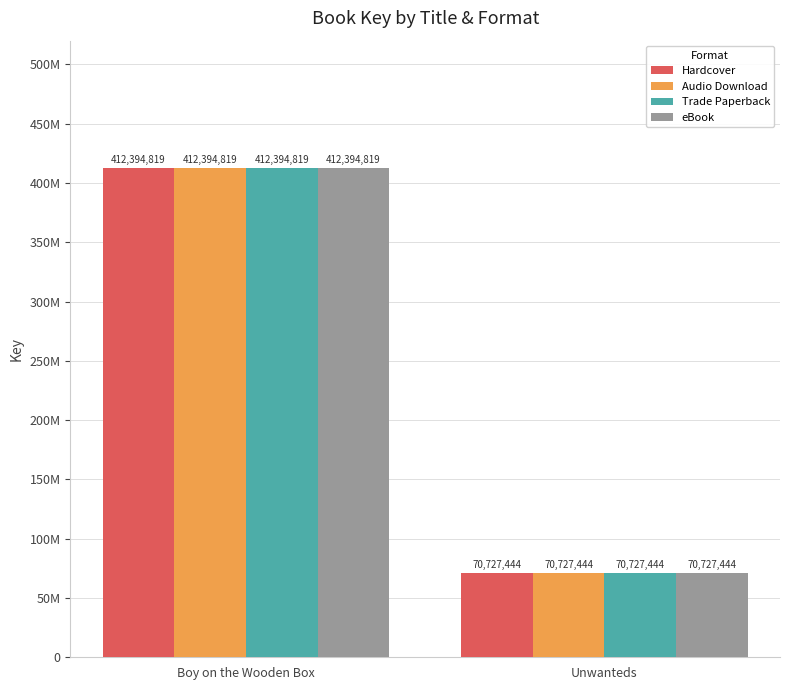

Between Unwanteds and Boy on the Wooden Box, which is larger?

Boy on the Wooden Box